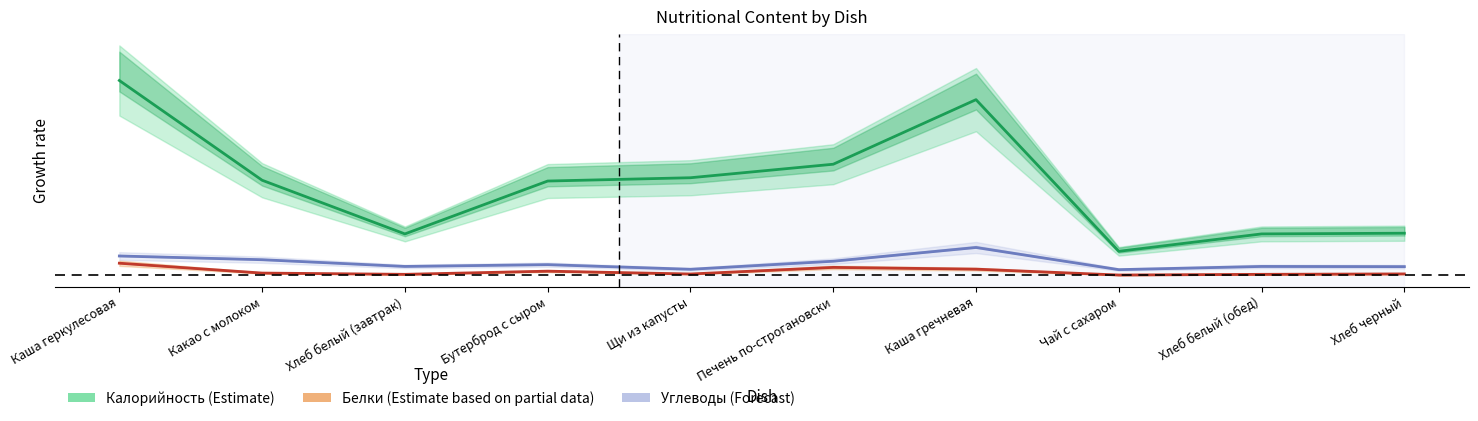

The Белки (норм.) series shows 0.0 at Какао с молоком. True or false?

True